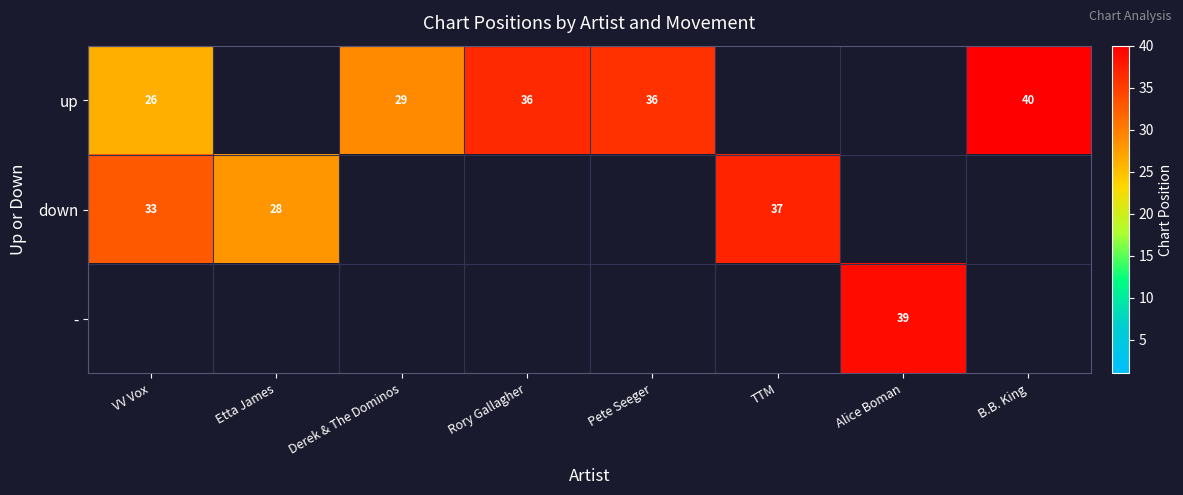

Is the value of down at TTM greater than the value of - at Alice Boman?

No